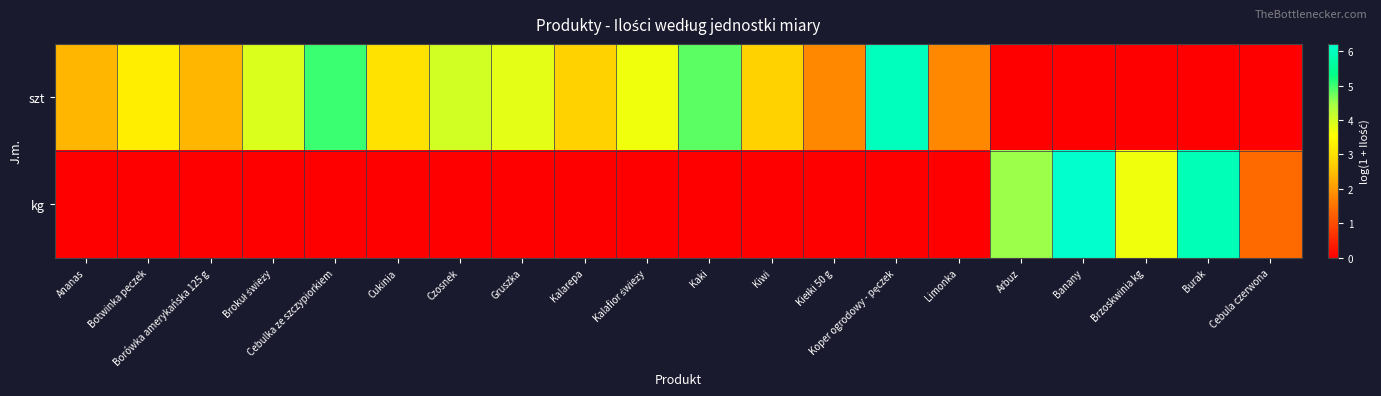

Rank the series by their maximum value, from lowest to highest.

szt, kg